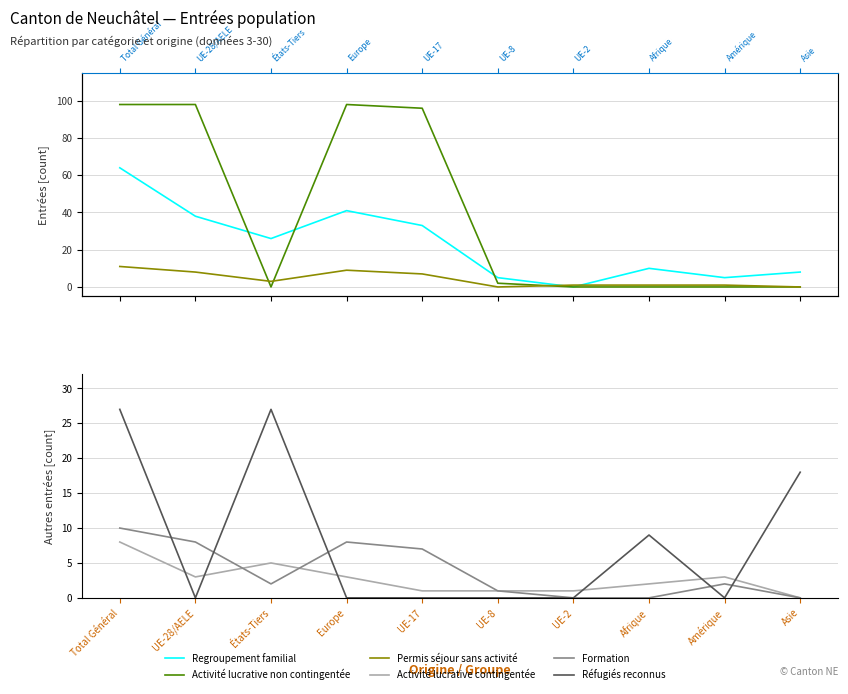

What is the average value of the Activité lucrative non contingentée series?

39